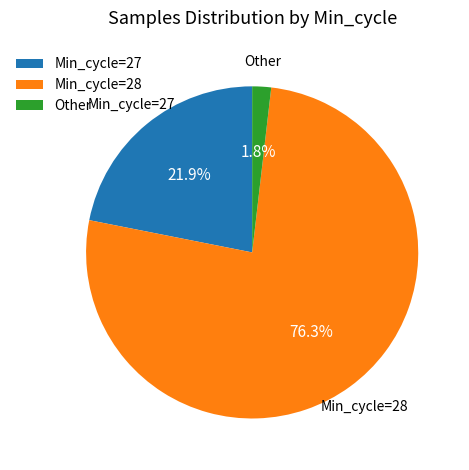

Which has a higher value, Other or Min_cycle=27?

Min_cycle=27